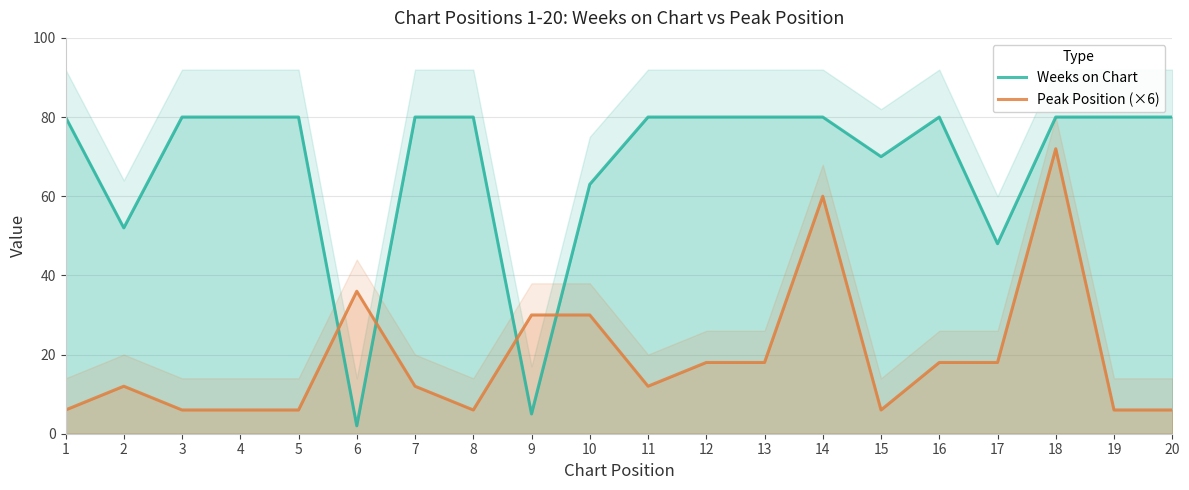

Does the chart display data point markers on the line(s)?

No